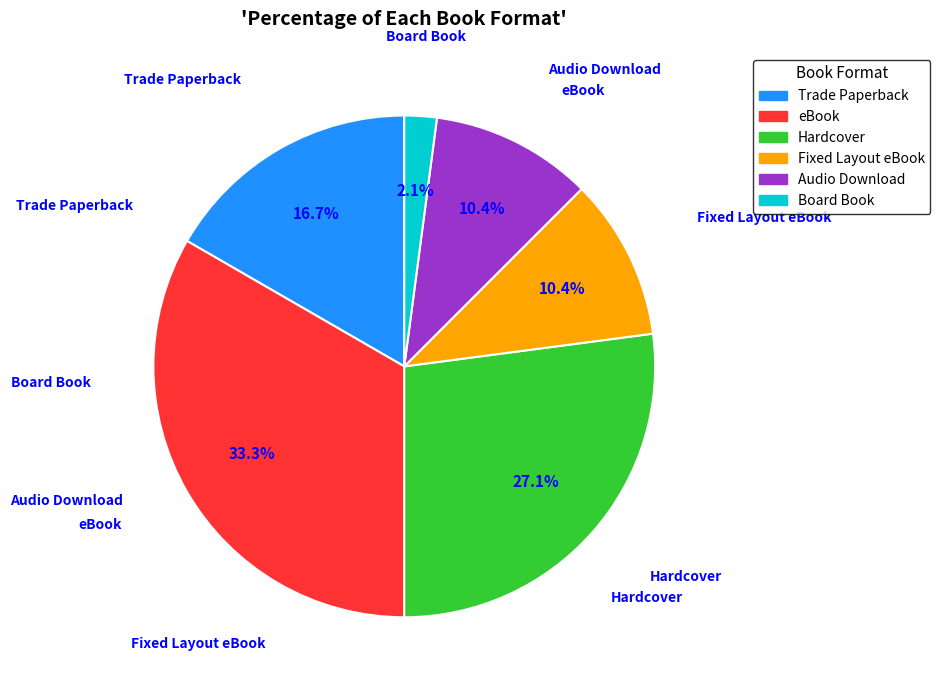

Between eBook and Trade Paperback, which is larger?

eBook